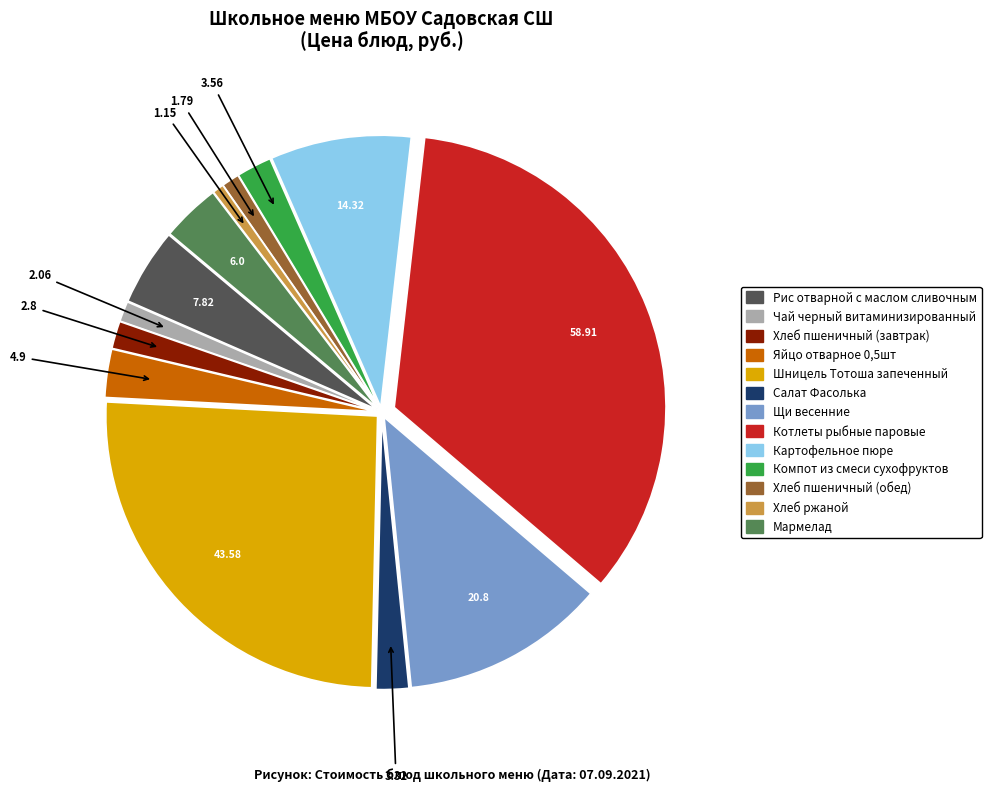

How many slices are in this pie chart?

13